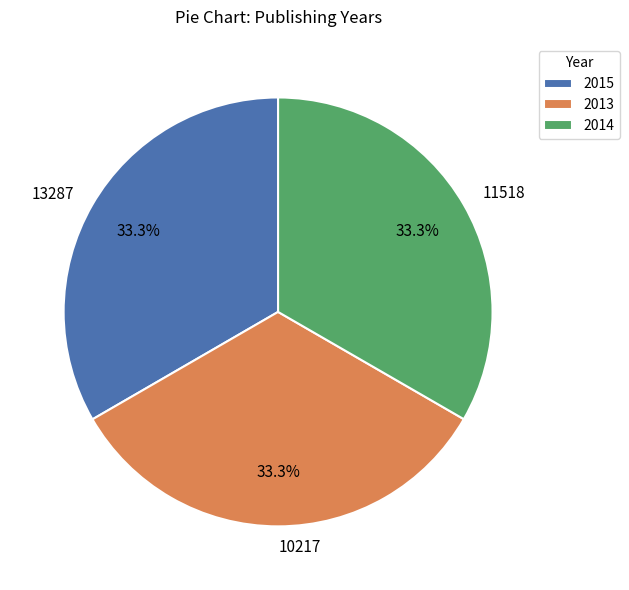

To the nearest percent, what is the combined percentage of 10217 and 11518?

67%